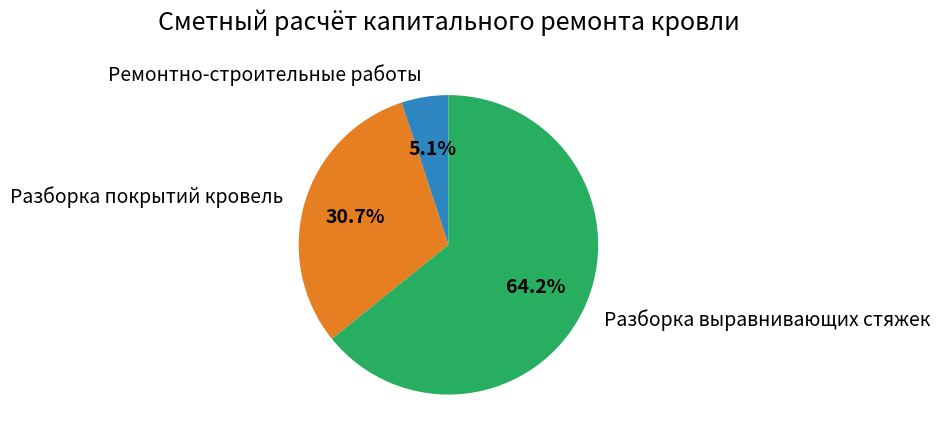

Is there a majority slice in this chart?

Yes